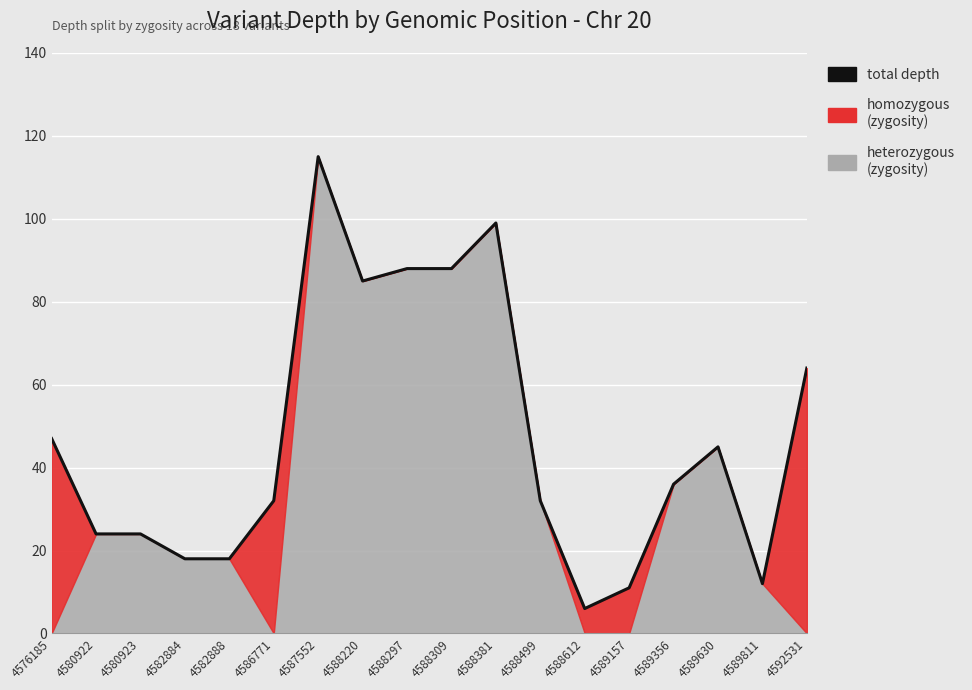

At which category does the chart reach its peak across all series?

4587552